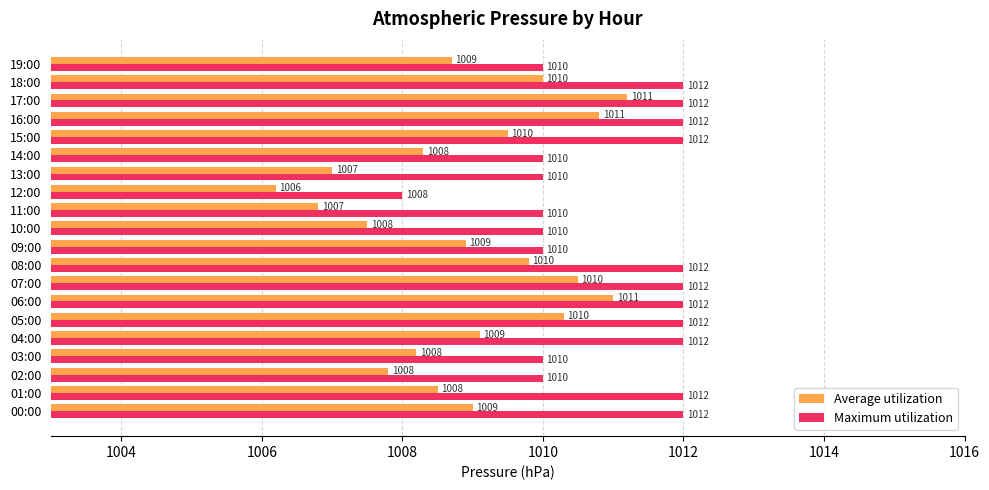

Which series has the largest total across all categories?

Maximum utilization